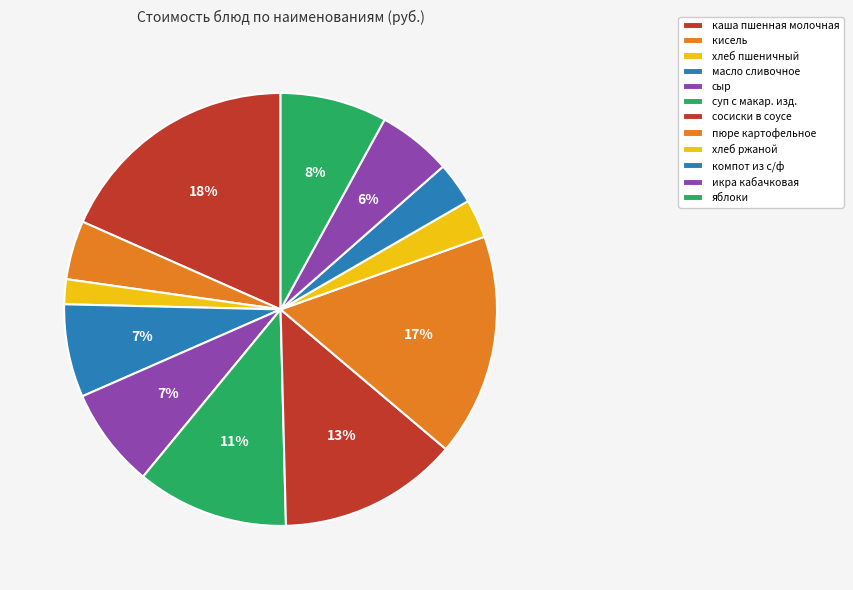

How many slices are in this pie chart?

12